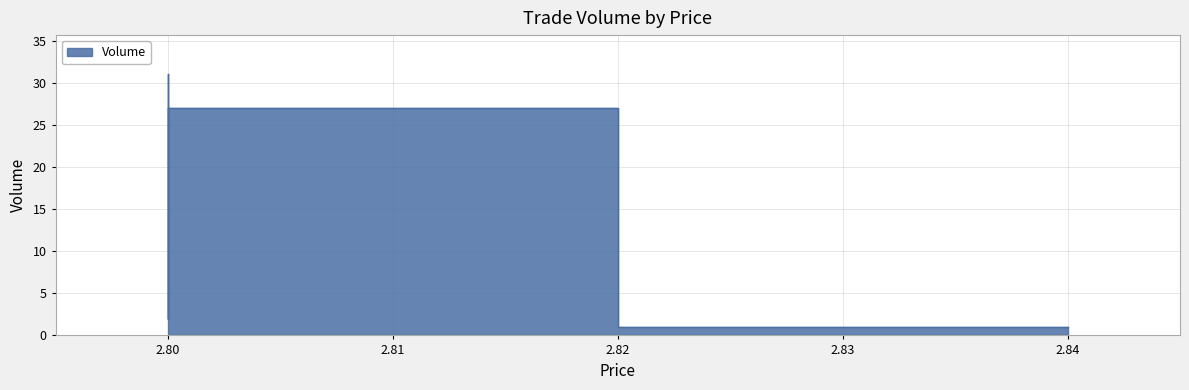

What is the difference between the maximum and minimum values?

30